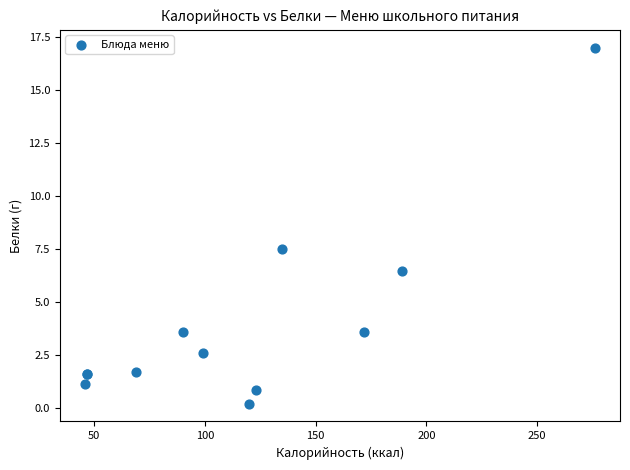

What Y value in the scatter plot is closest to 8?

7.5